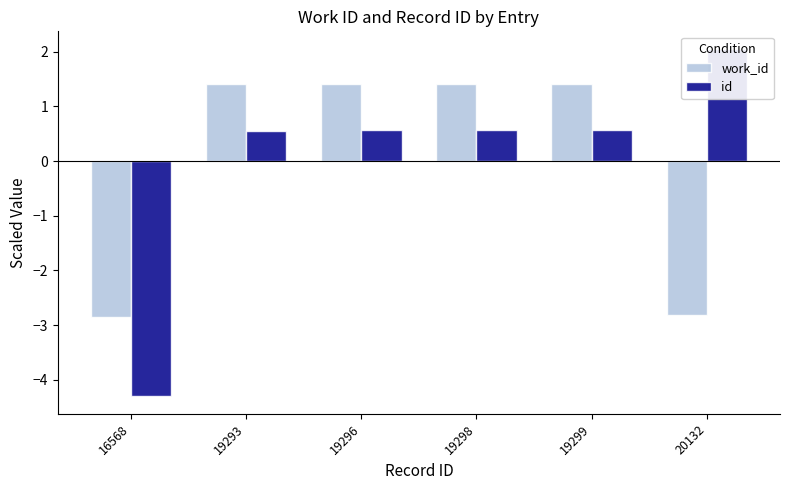

What is the value of the work_id bar at the 4th from the left?

1.4